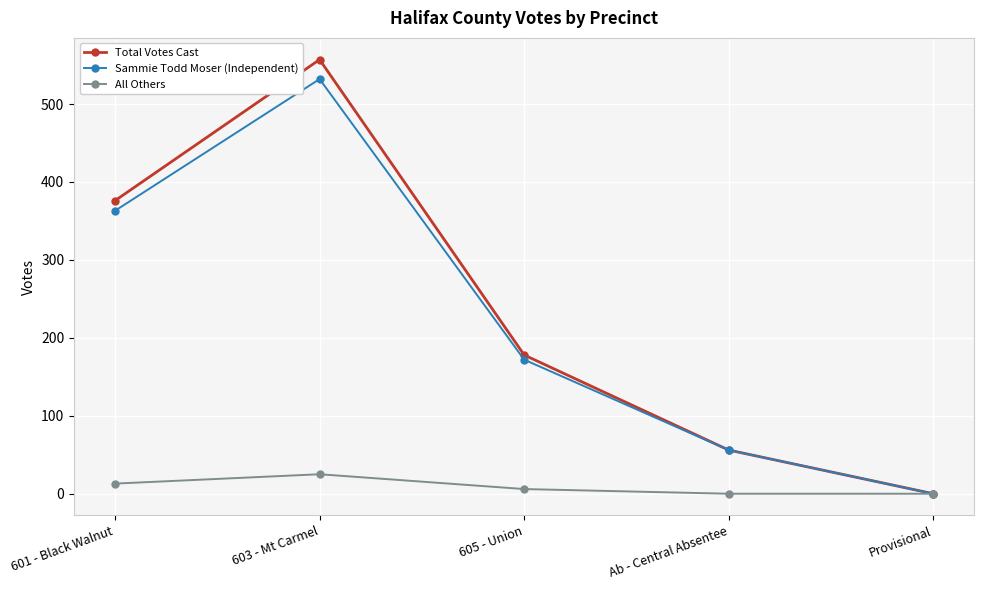

What is the difference between the Sammie Todd Moser (Independent) values at 603 - Mt Carmel and 601 - Black Walnut?

169